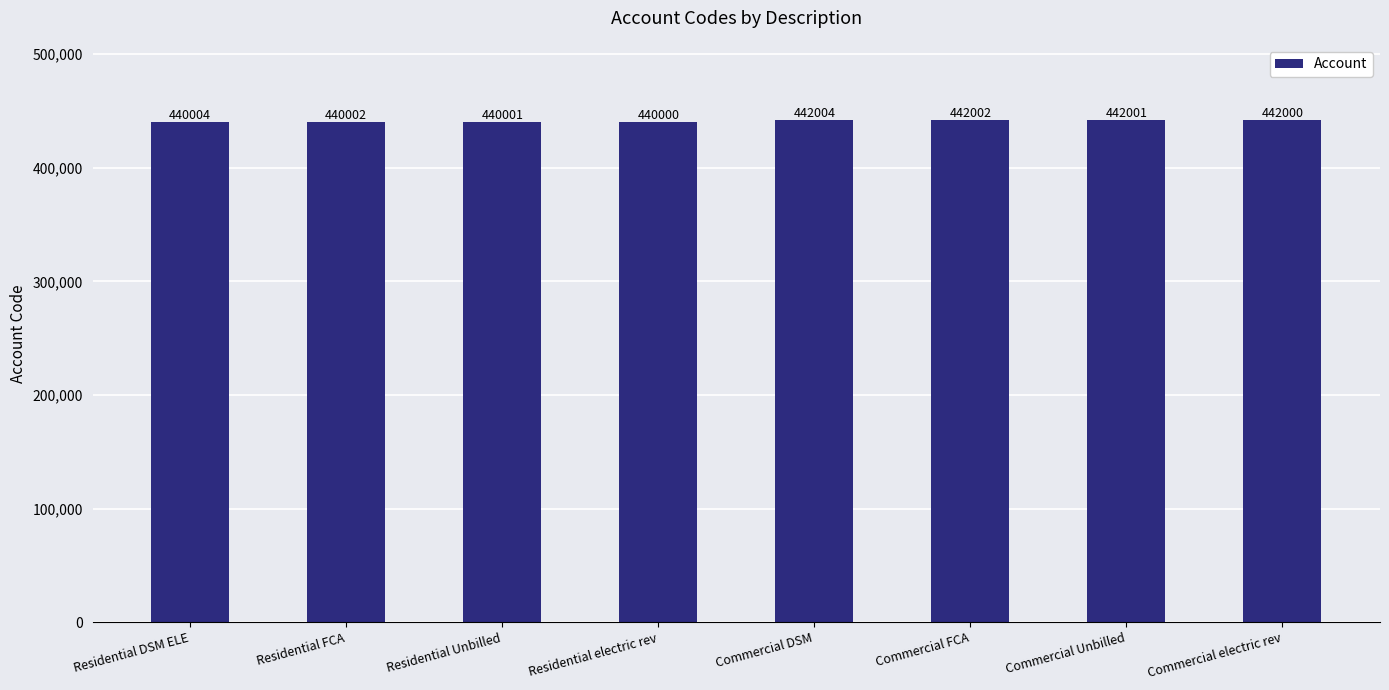

At which category does the chart reach its minimum across all series?

Residential electric rev